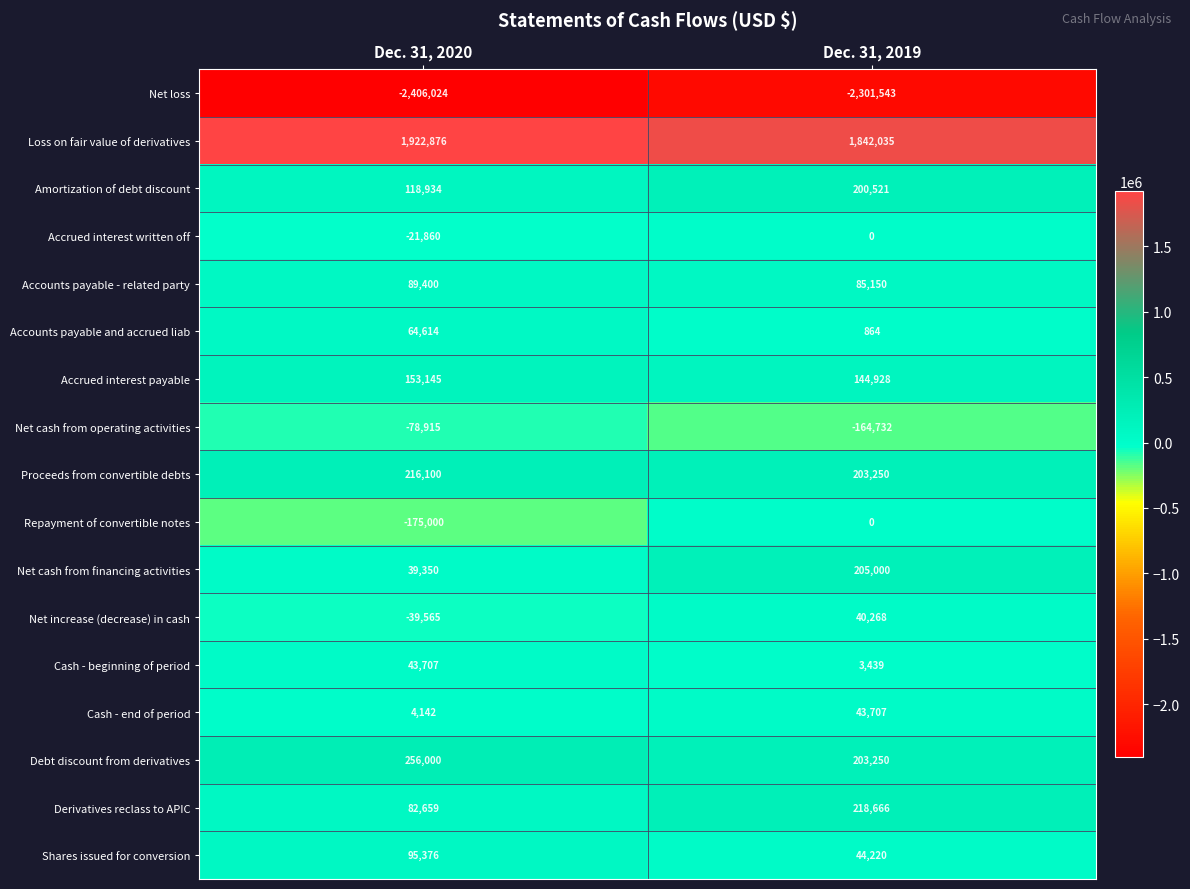

Which series has the widest spread of values?

Repayment of convertible notes